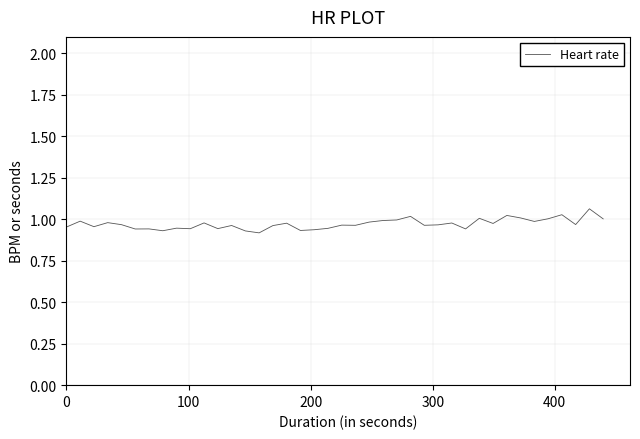

What is the difference between the second highest and second lowest values?

0.1